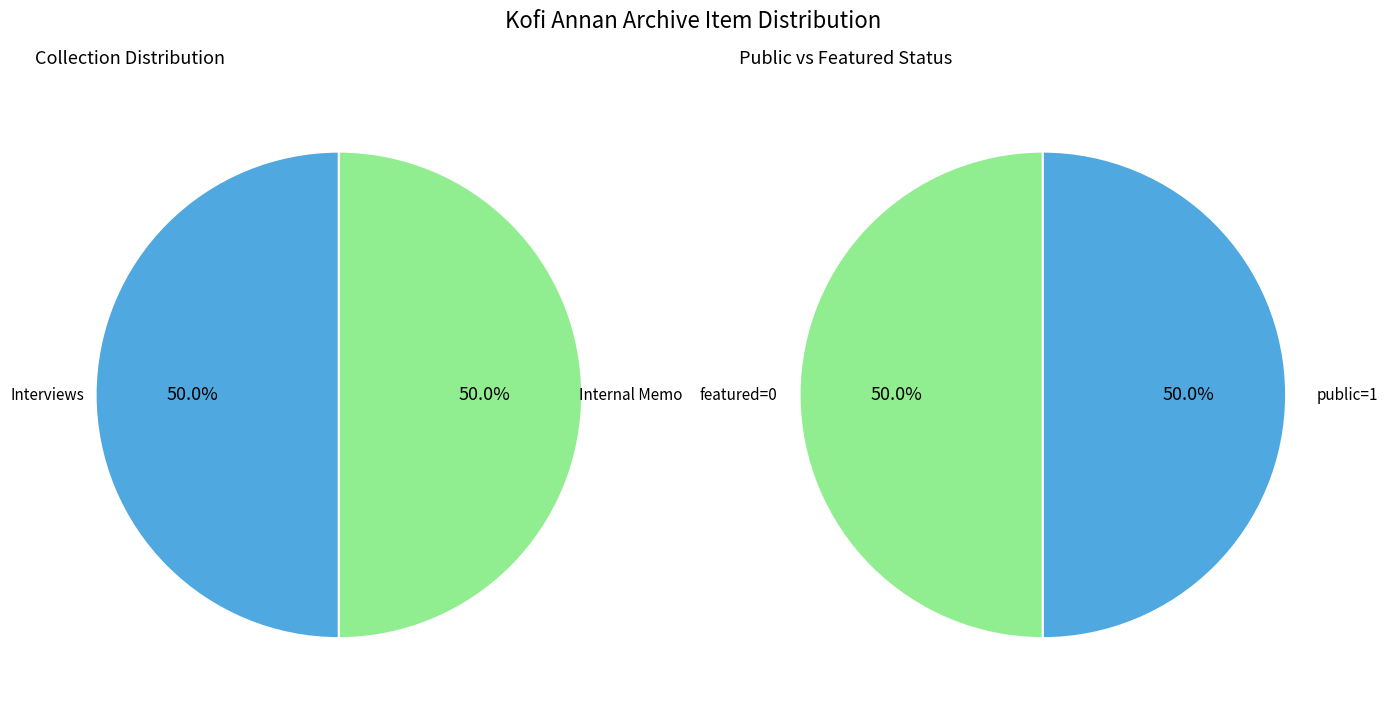

To the nearest percent, what portion does Interviews represent?

50%